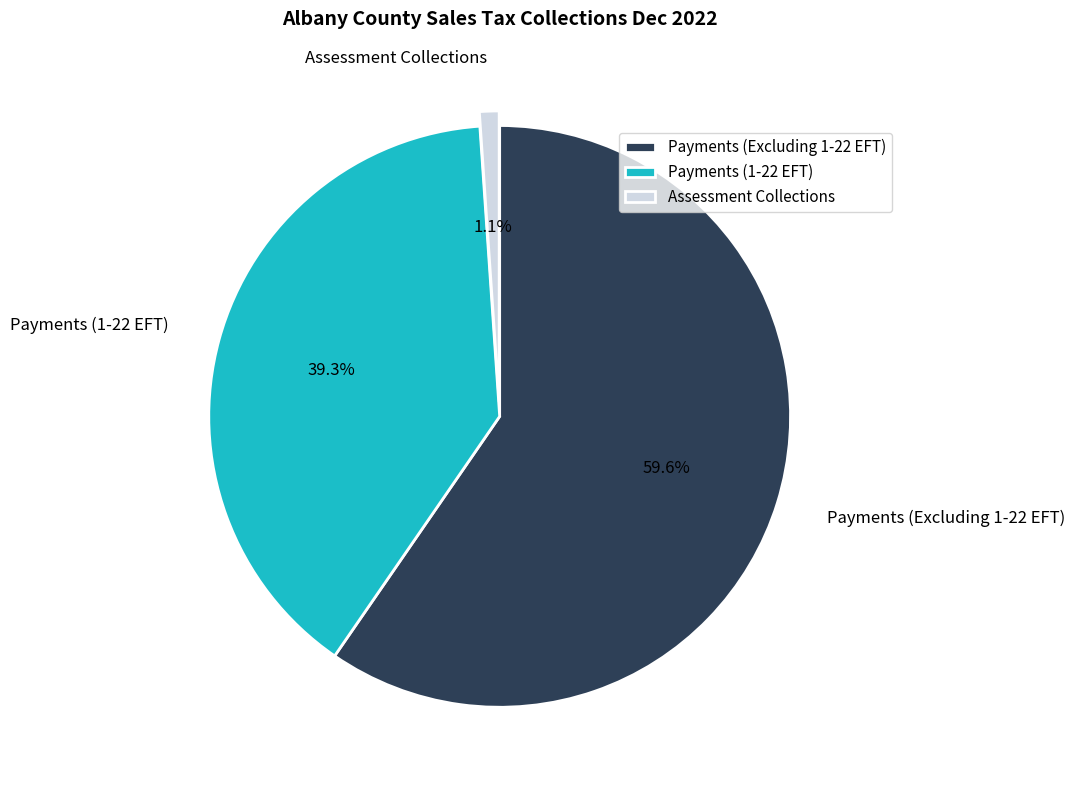

To the nearest percent, what percentage of the pie is Payments (1-22 EFT)?

39%